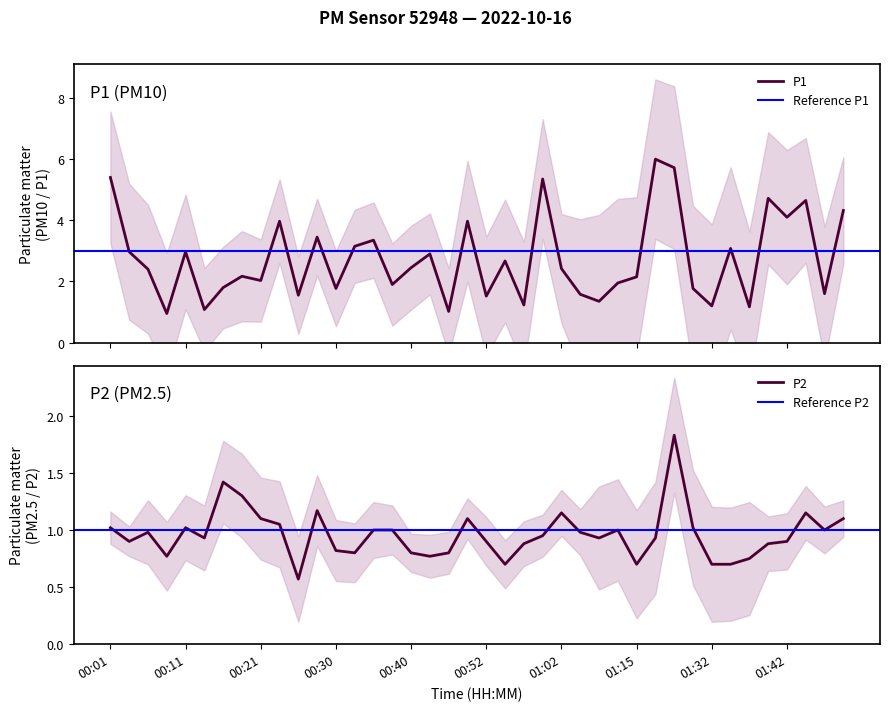

What is the sum of the P1 values at 01:05 and 01:10?

2.9